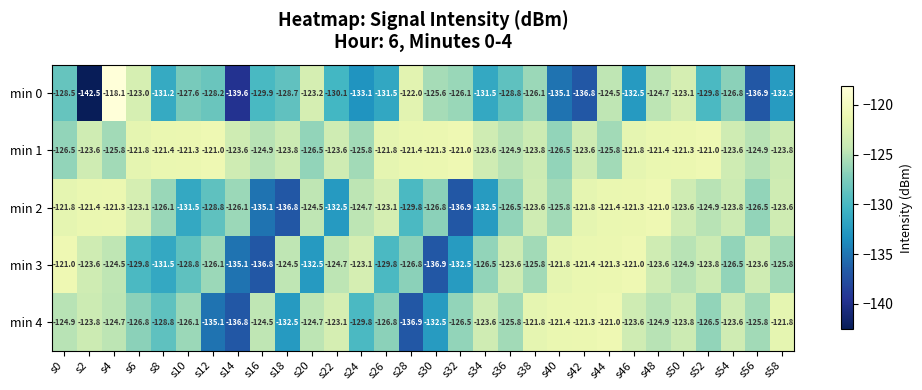

At which label does min 1 first exceed -123?

s6